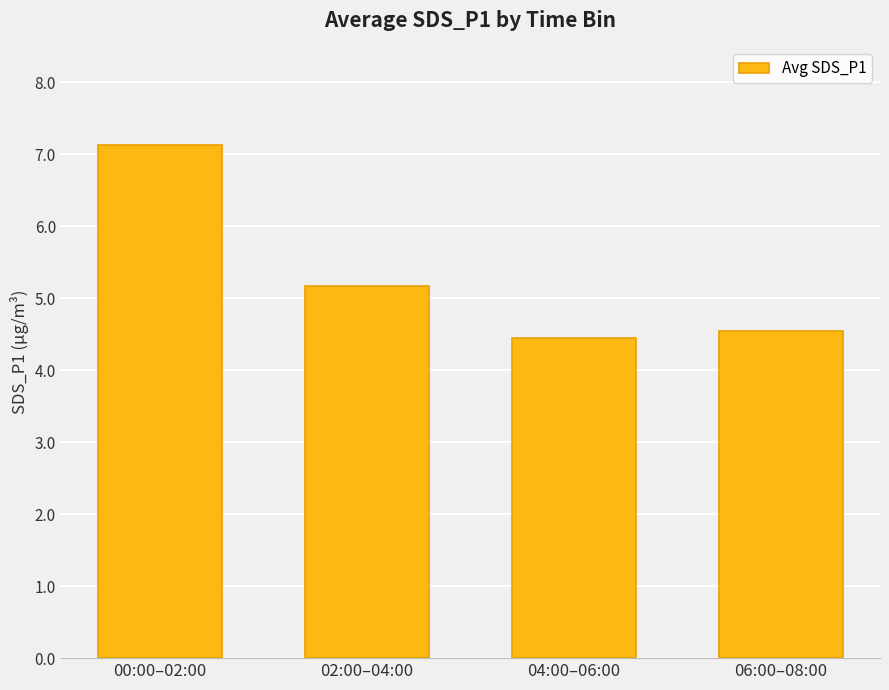

How many values are below 5?

2